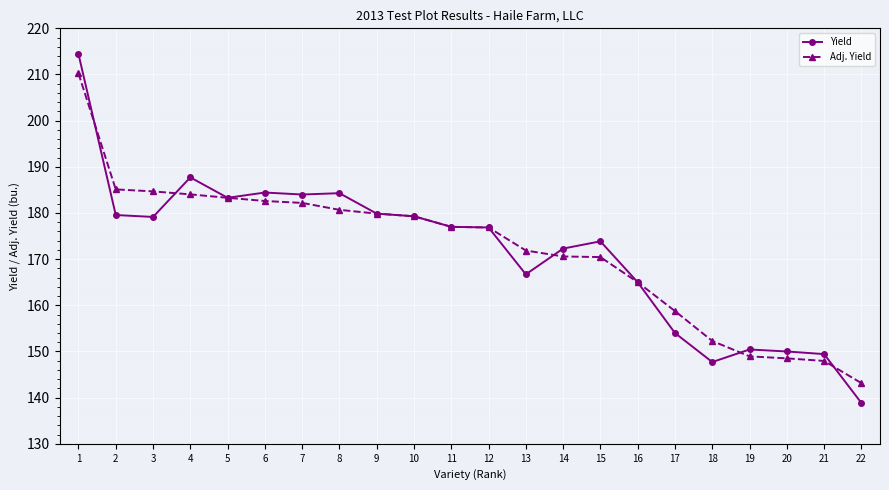

True or false: Yield has more than 1 interior local peaks.

True